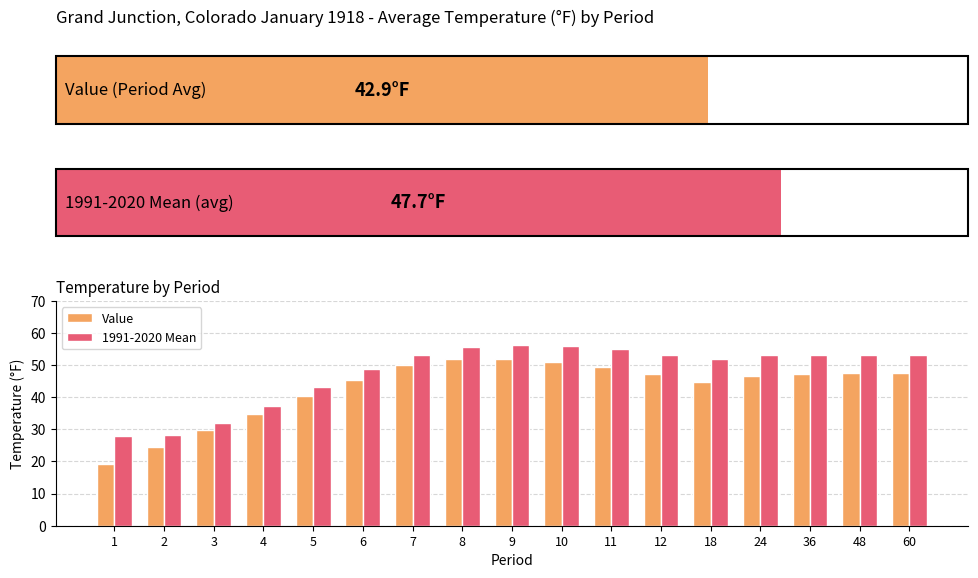

What is the spread (max minus min) of values at 11?

5.5